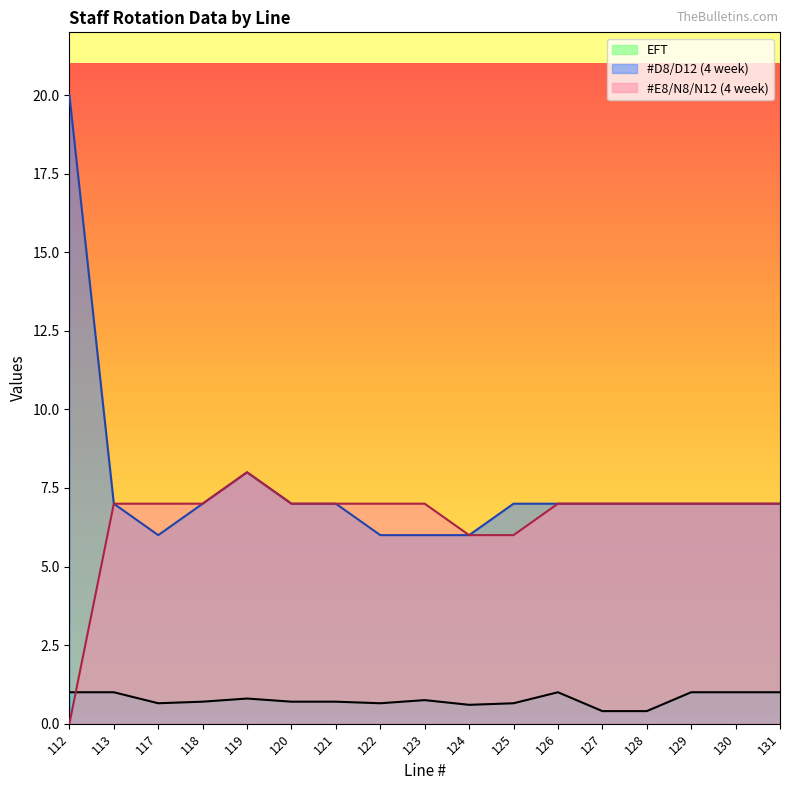

What is the difference between the maximum and minimum values in the #D8/D12 (4 week) series?

14.0